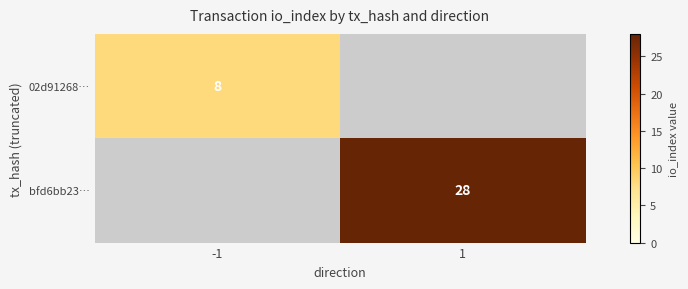

Is the value of 02d91268… at -1 greater than the value of bfd6bb23… at 1?

No